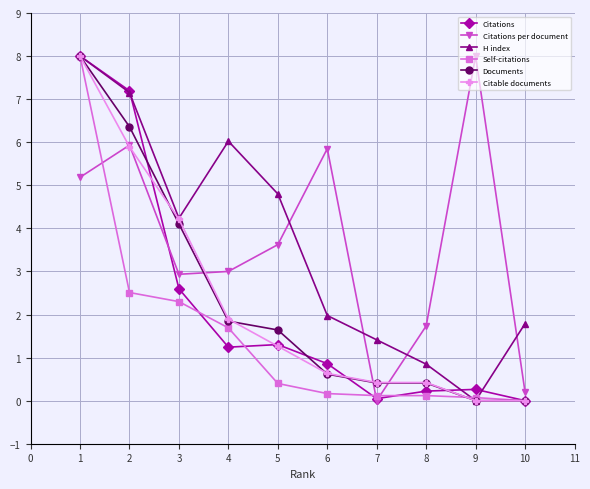

True or false: Documents has more than 2 points higher than both neighbors.

False